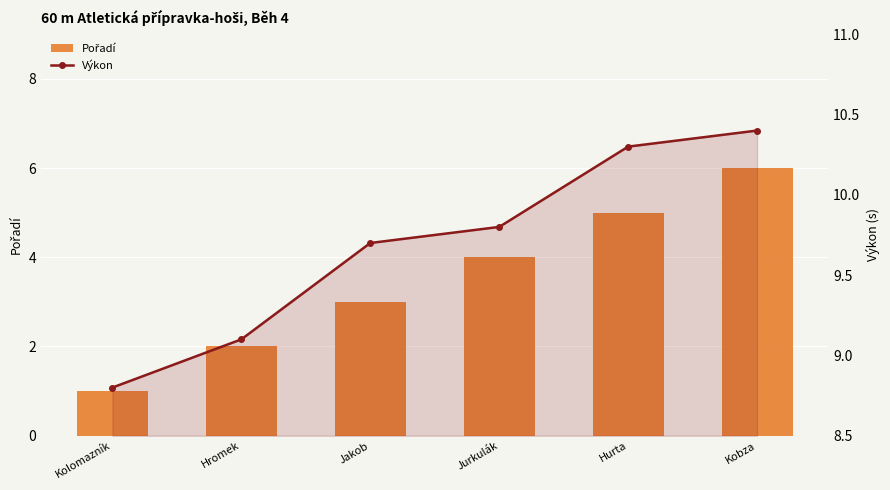

What position from the right is Jurkulák?

3